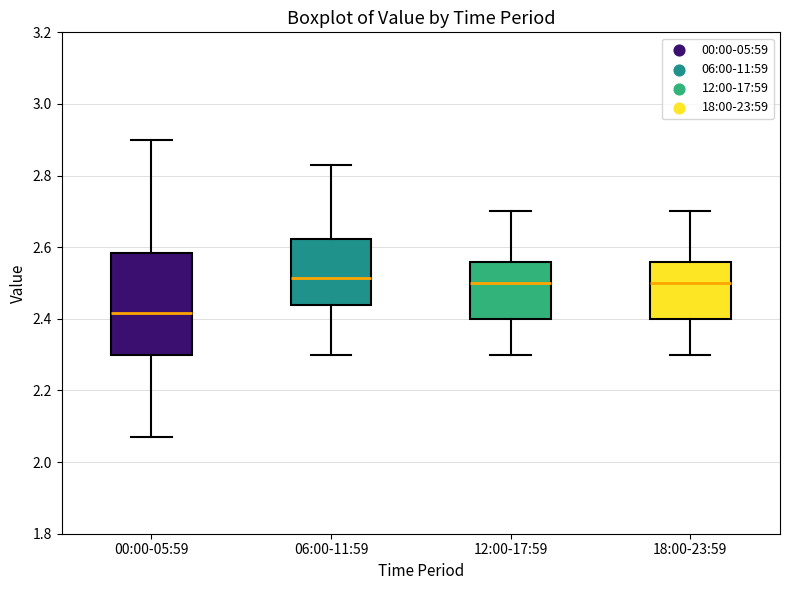

Which box is the tallest, from its lower edge to its upper edge?

00:00-05:59